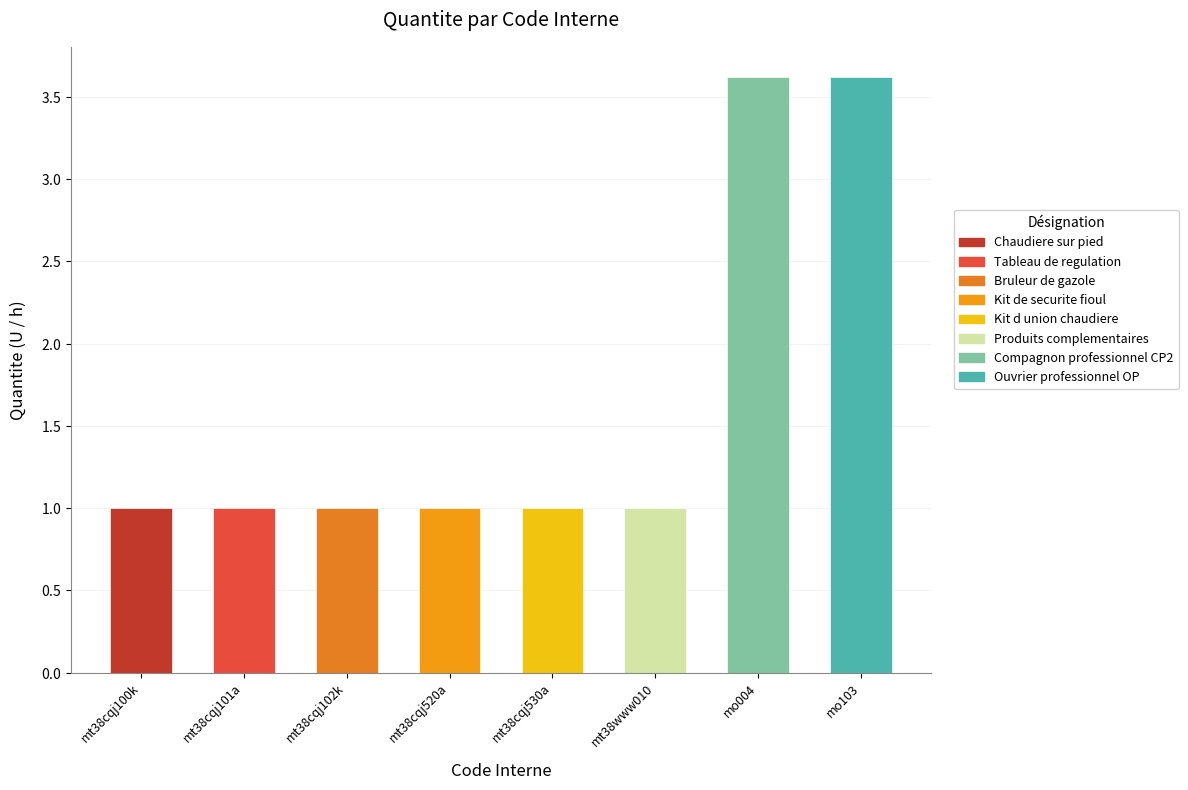

How many data points does each series have?

8